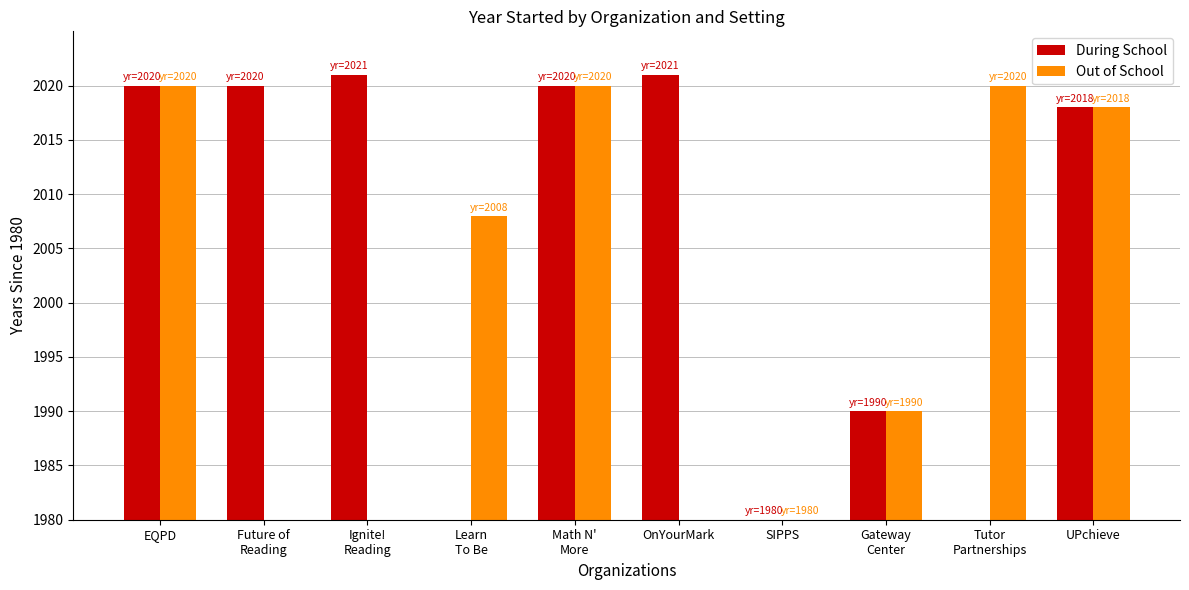

At which label is Out of School closest to 20?

Learn
To Be